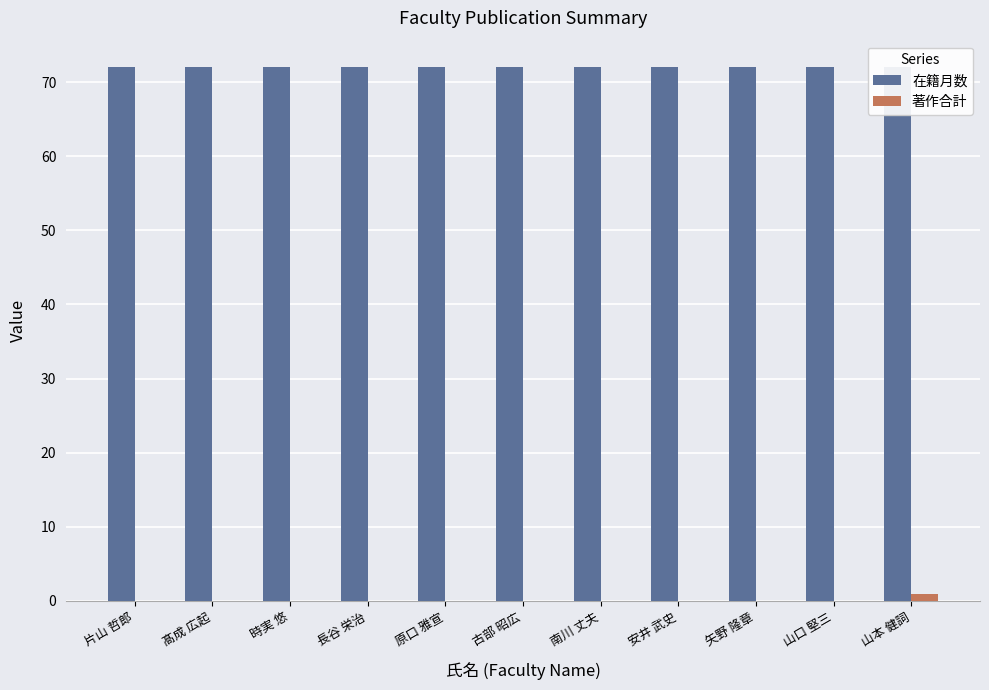

What is the approximate value of 在籍月数 at 髙成 広起?

72